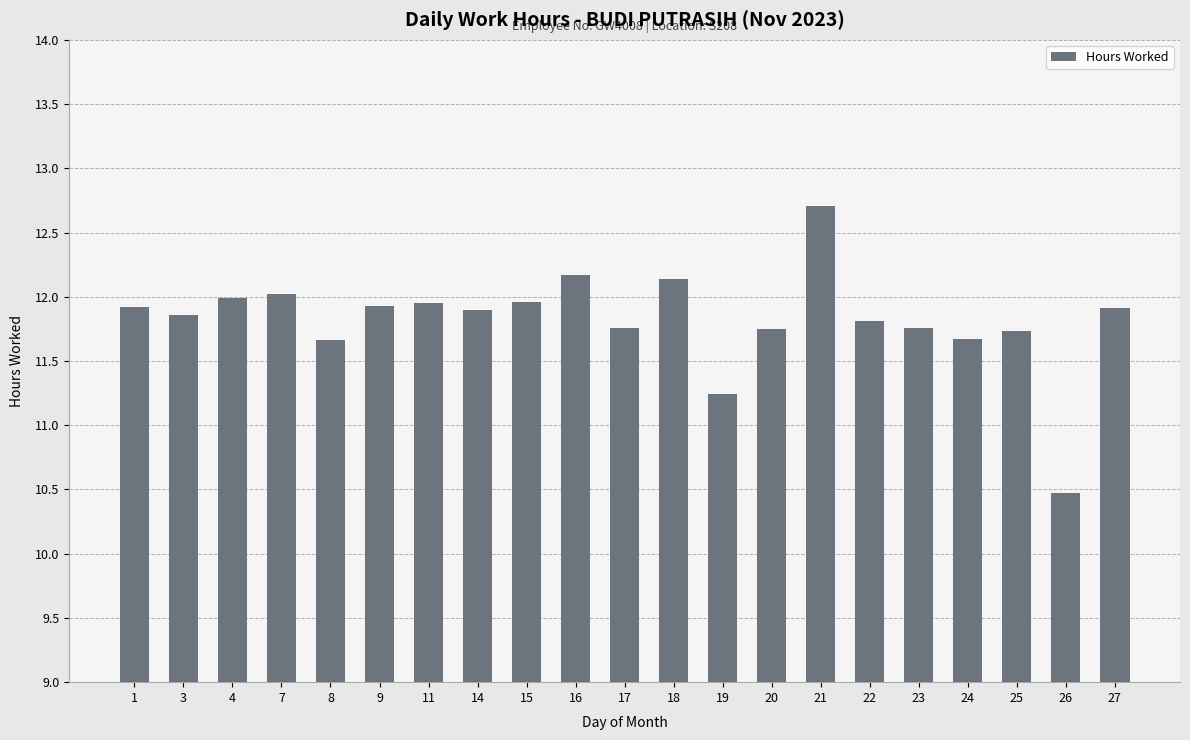

What is the value of the 1st bar from the left?

11.9